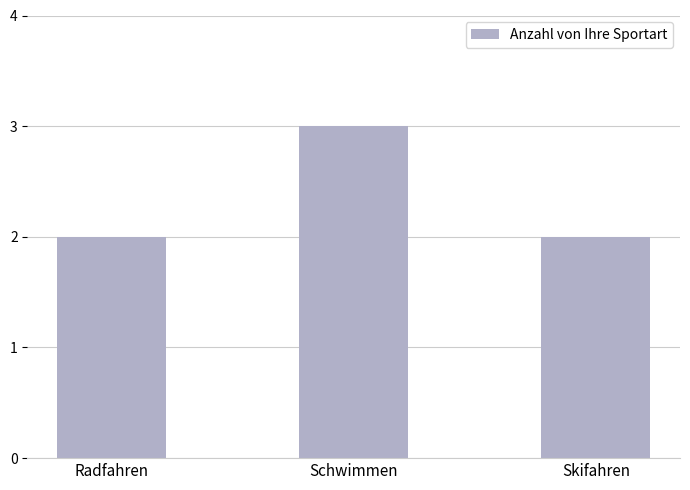

Count the number of data series in this chart.

1